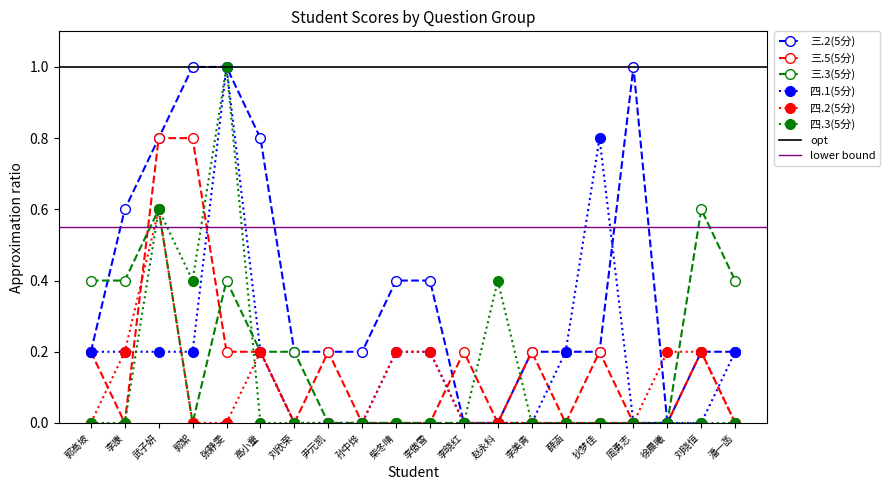

After their last crossing, which series has the higher values: 三.5(5分) or 四.2(5分)?

三.5(5分)